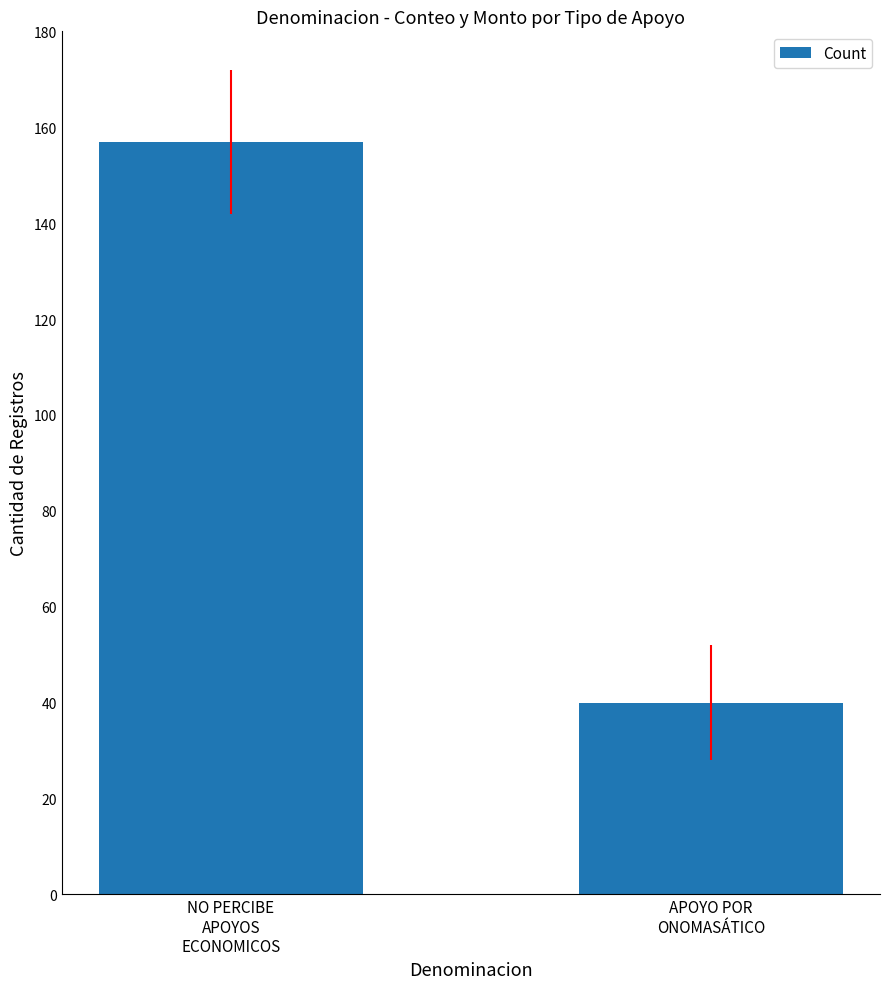

The chart shows a value of 157 at NO PERCIBE
APOYOS
ECONOMICOS. True or false?

True